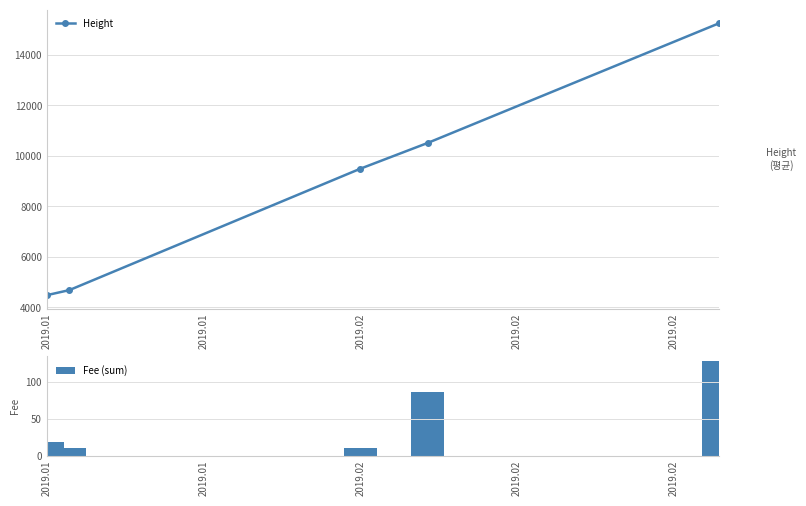

What is the difference between the highest and lowest values at 2019.02?

9485.2